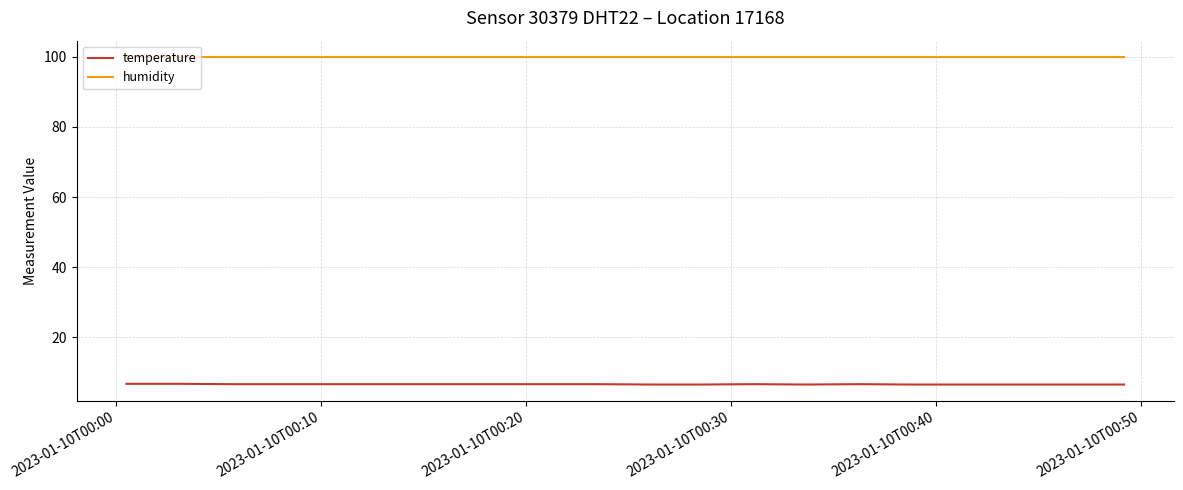

How many series are shown in this chart?

2